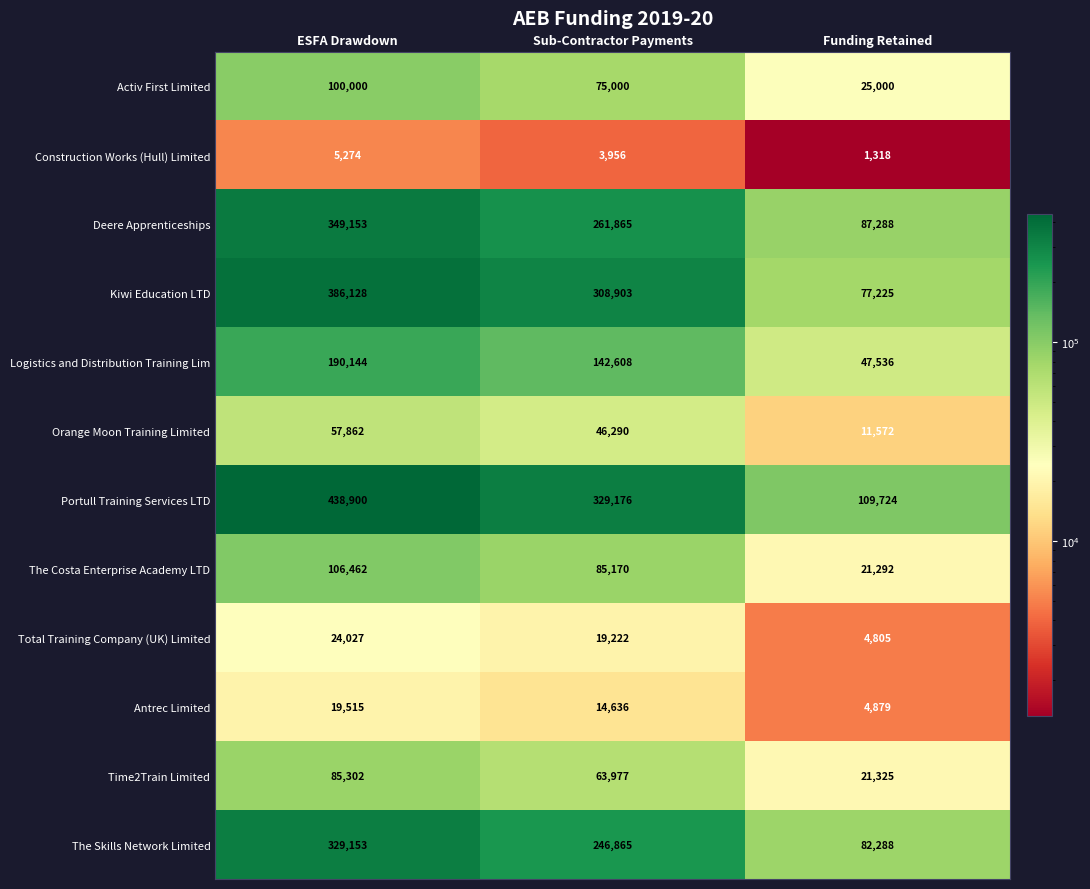

Where is Construction Works (Hull) Limited nearest to the value 3296?

Sub-Contractor Payments